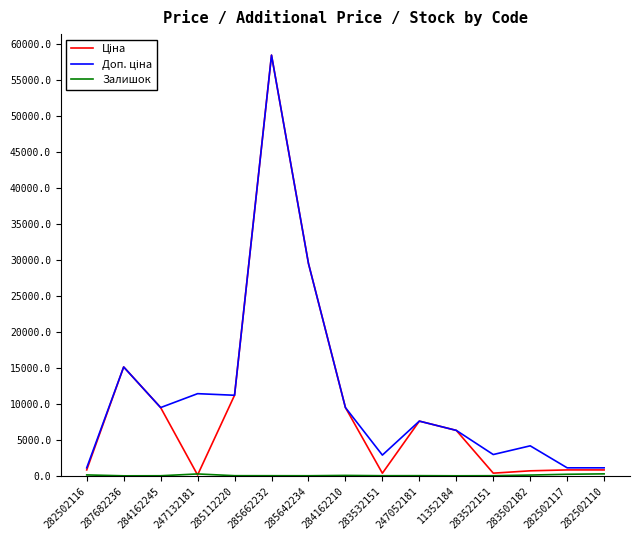

At which category does the chart reach its peak across all series?

285662232